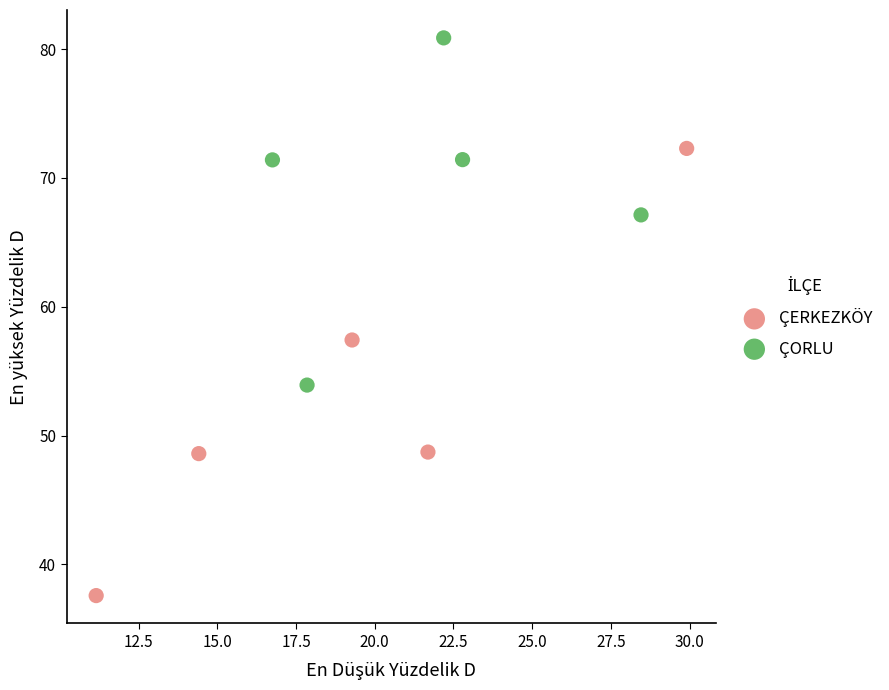

Which series has the largest Y range (max minus min)?

ÇERKEZKÖY